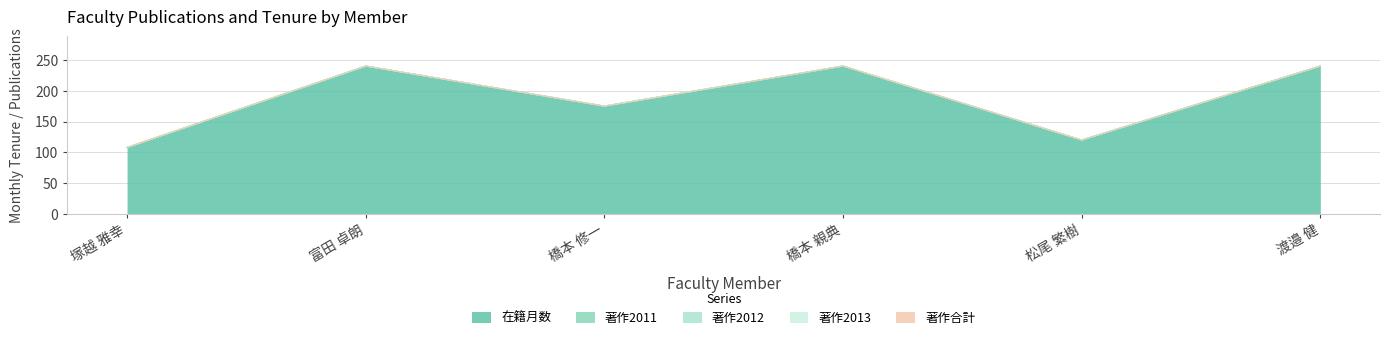

Rank the categories by 在籍月数 value from highest to lowest.

富田 卓朗, 橋本 親典, 渡邉 健, 橋本 修一, 松尾 繁樹, 塚越 雅幸